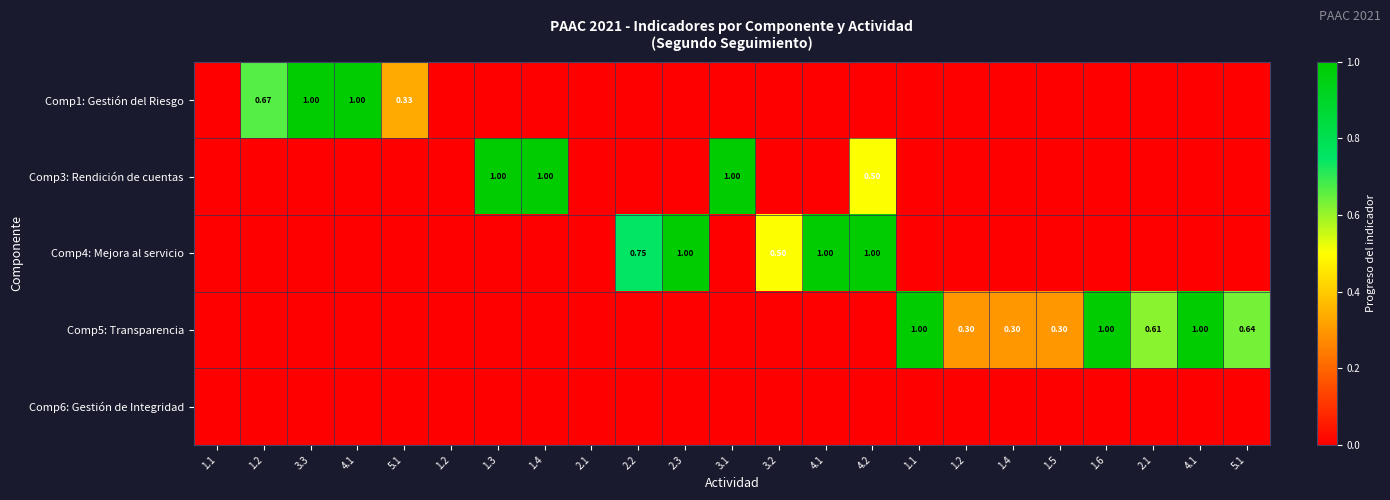

What is the difference between the Comp5: Transparencia values at 5.1 and 1.6?

1.0